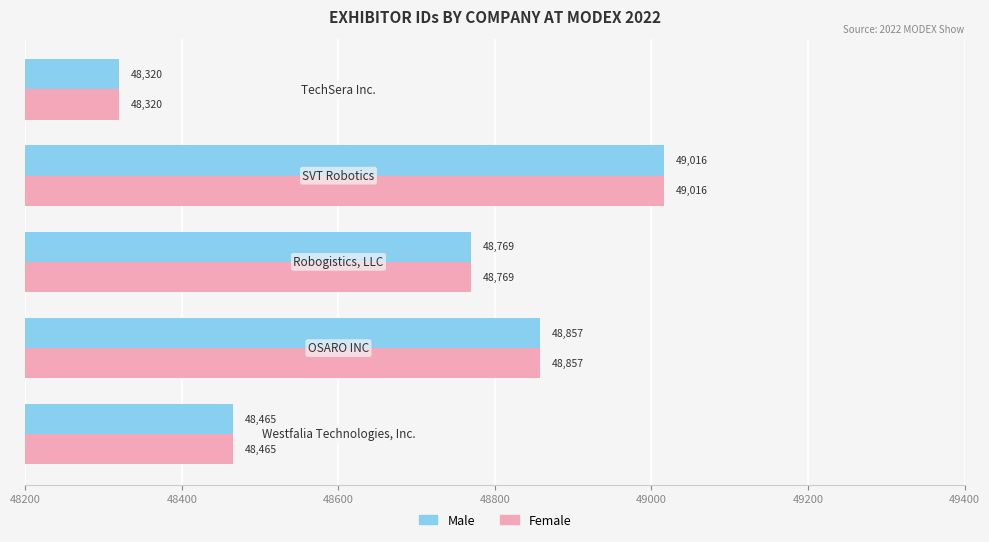

How many Male values are between 48465 and 48857?

3